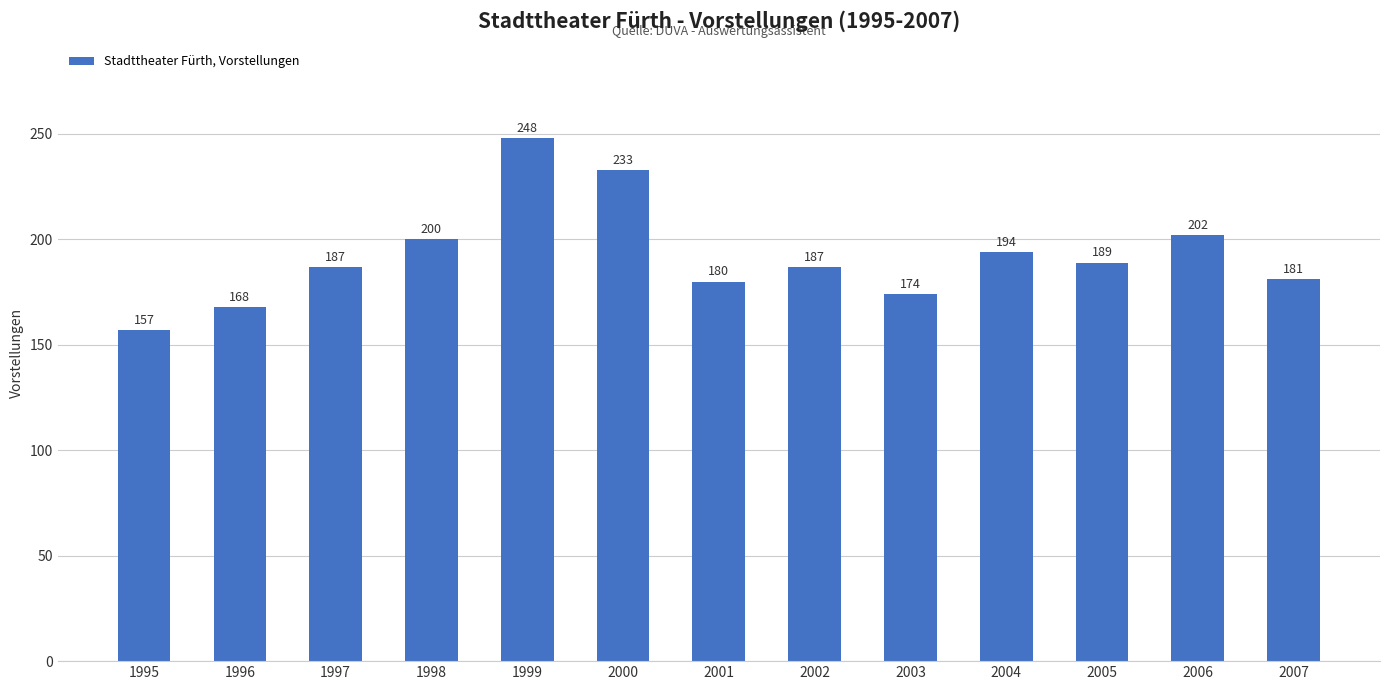

At which label is the value closest to 202?

2006